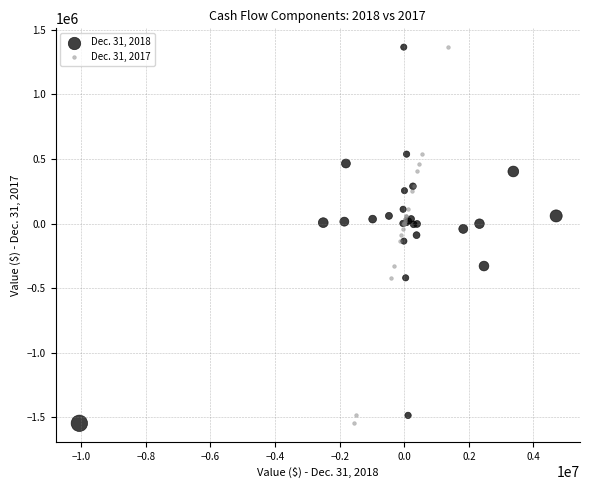

What are all the series names shown in the legend?

Dec. 31, 2018, Dec. 31, 2017